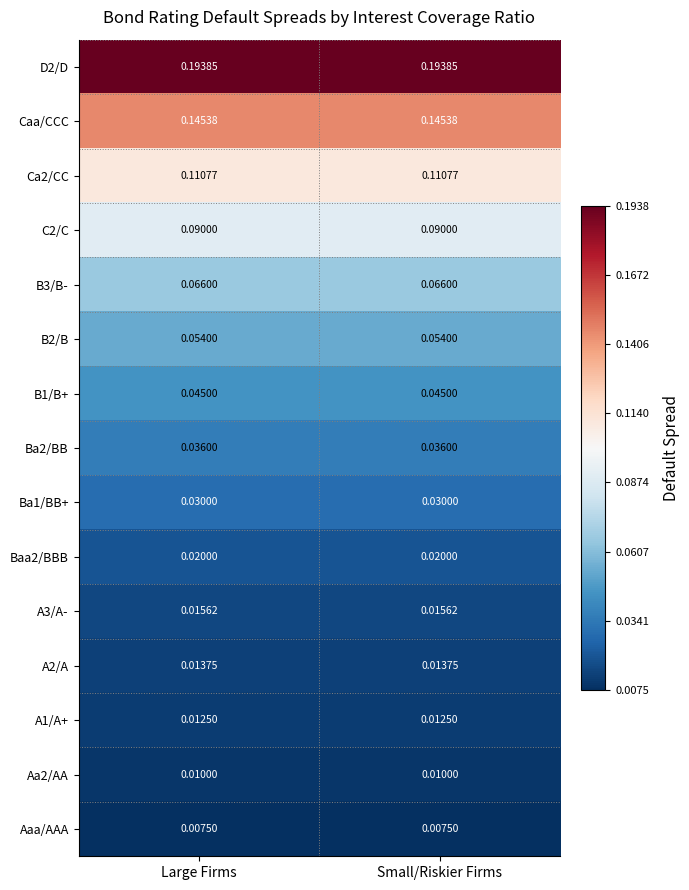

How many data points does each series have?

2